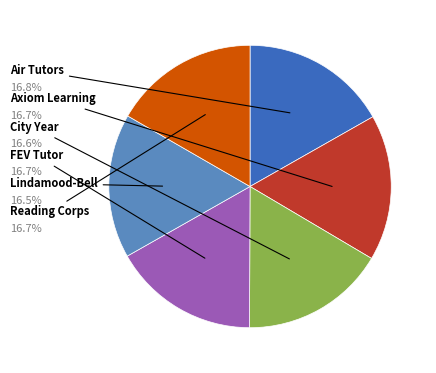

Is there a majority slice in this chart?

No